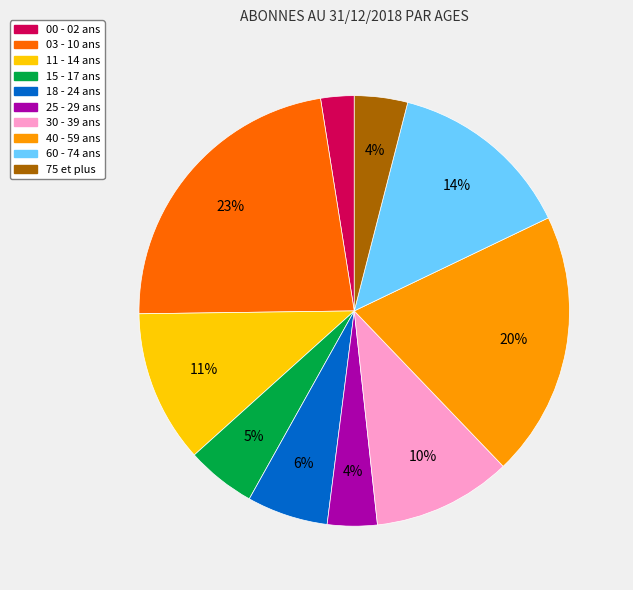

To the nearest percent, what is the average slice percentage?

10%